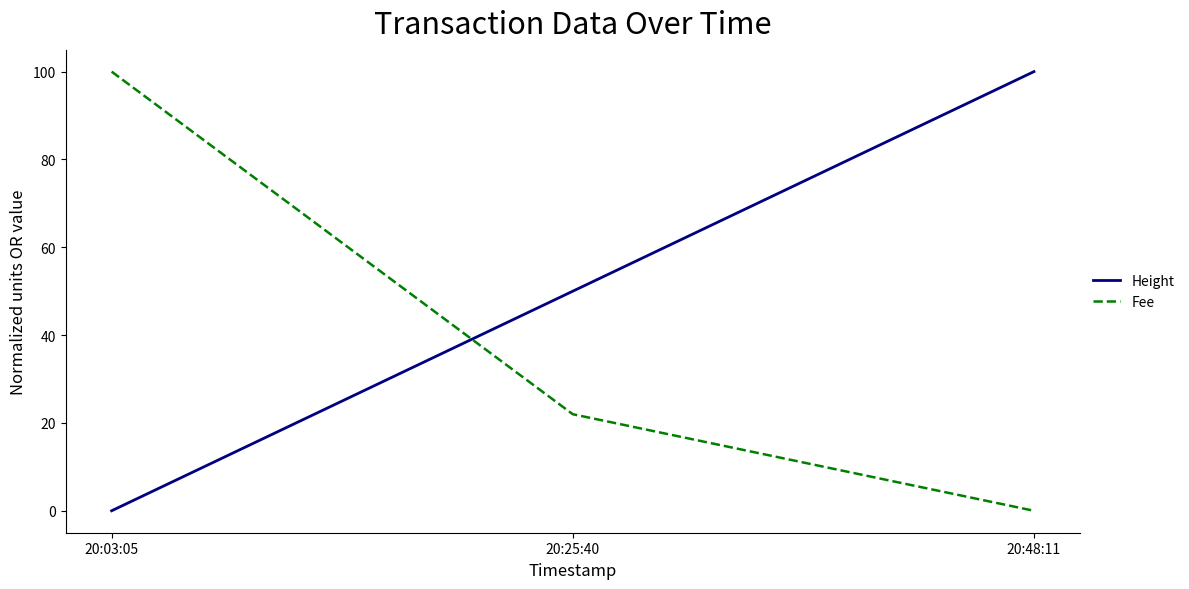

Which series has the largest total across all categories?

Height